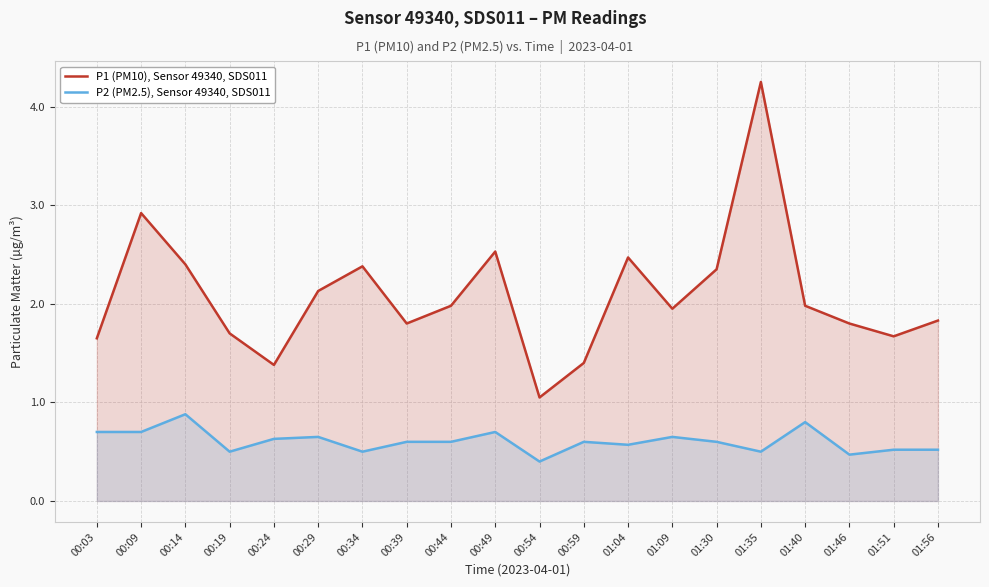

What is the maximum value for P2 (PM2.5), Sensor 49340, SDS011?

0.9